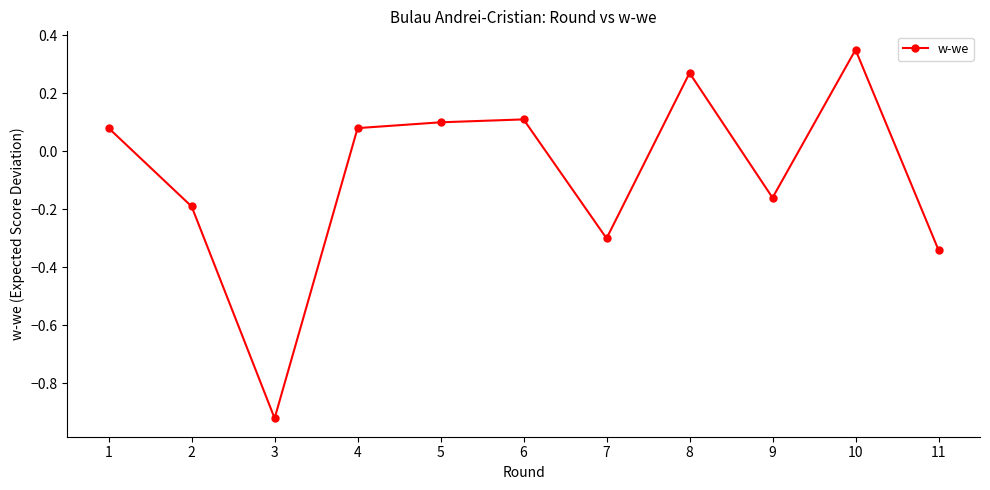

True or false: the data has more than 1 interior local peaks.

True